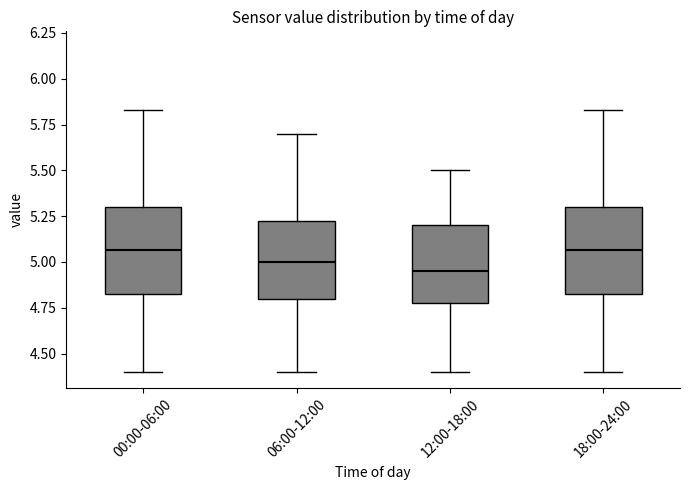

Where does the upper whisker of the box for 00:00-06:00 end on the y-axis? The values are not printed on the chart, so give them approximately, as read against the axis.

5.85